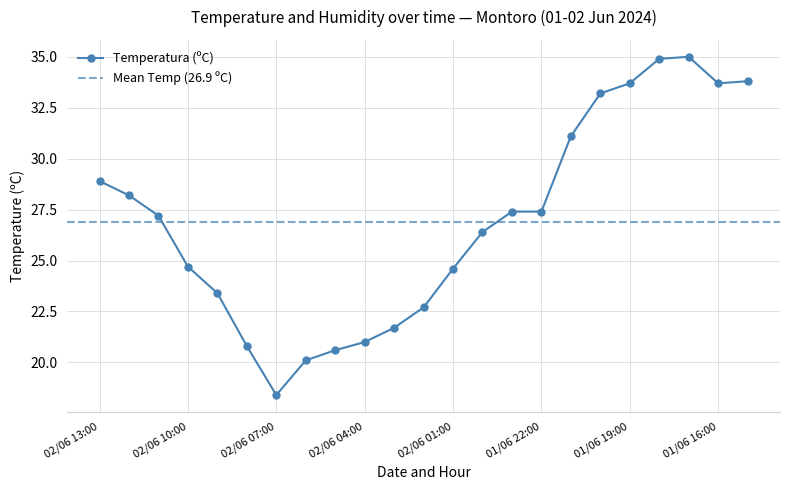

Reading left to right, transcribe all the data shown in this chart.

28.9	28.2	27.2	24.7	23.4	20.8	18.4	20.1	20.6	21.0	21.7	22.7	24.6	26.4	27.4	27.4	31.1	33.2	33.7	34.9	35.0	33.7	33.8